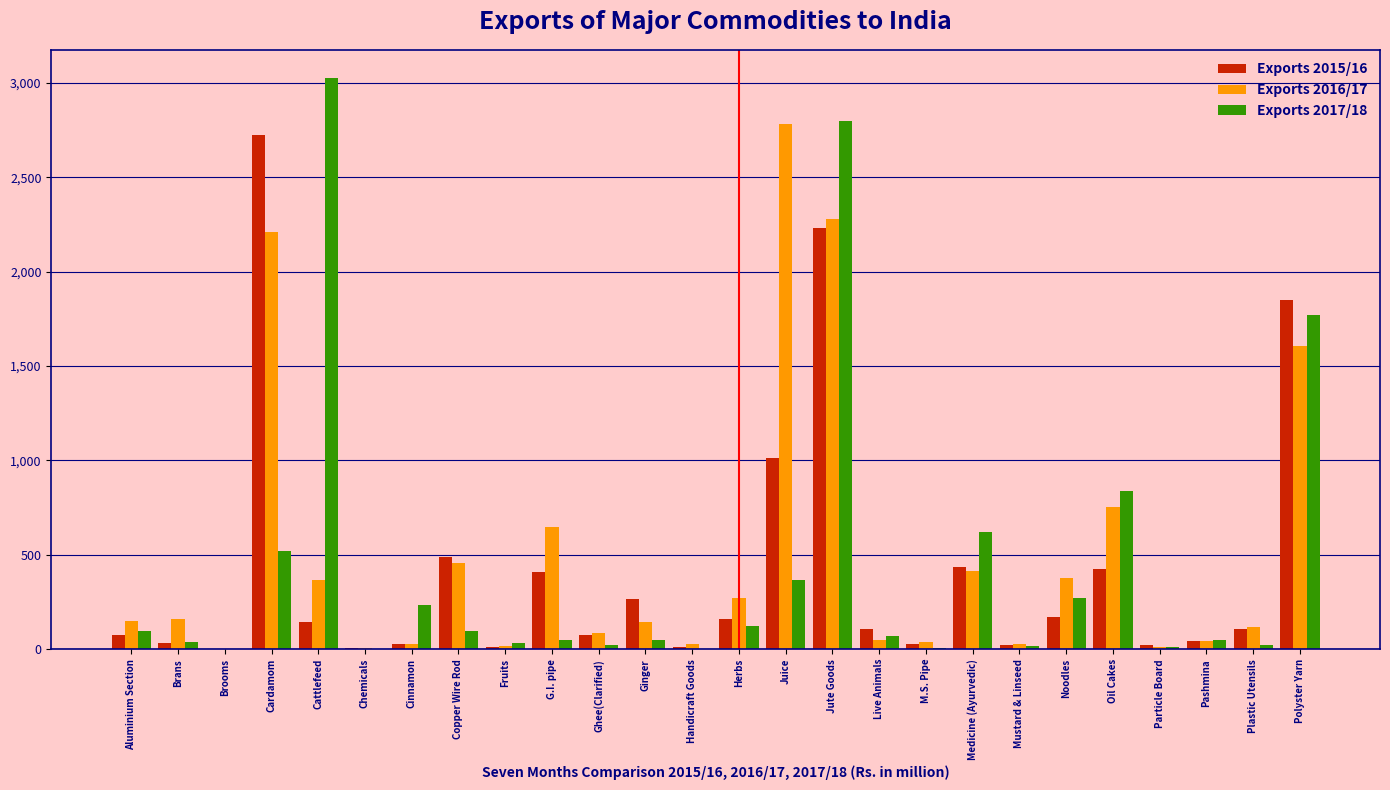

At which category is the sum across all series the highest?

Jute Goods